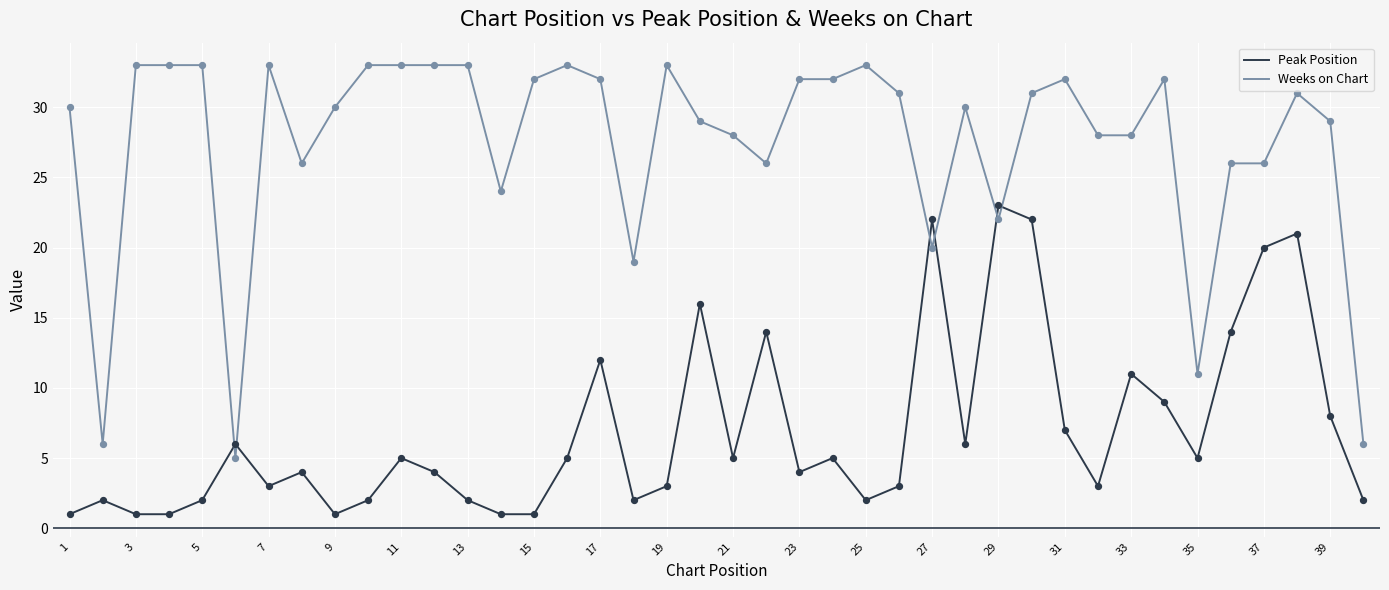

Which series has the largest range (max minus min)?

Weeks on Chart